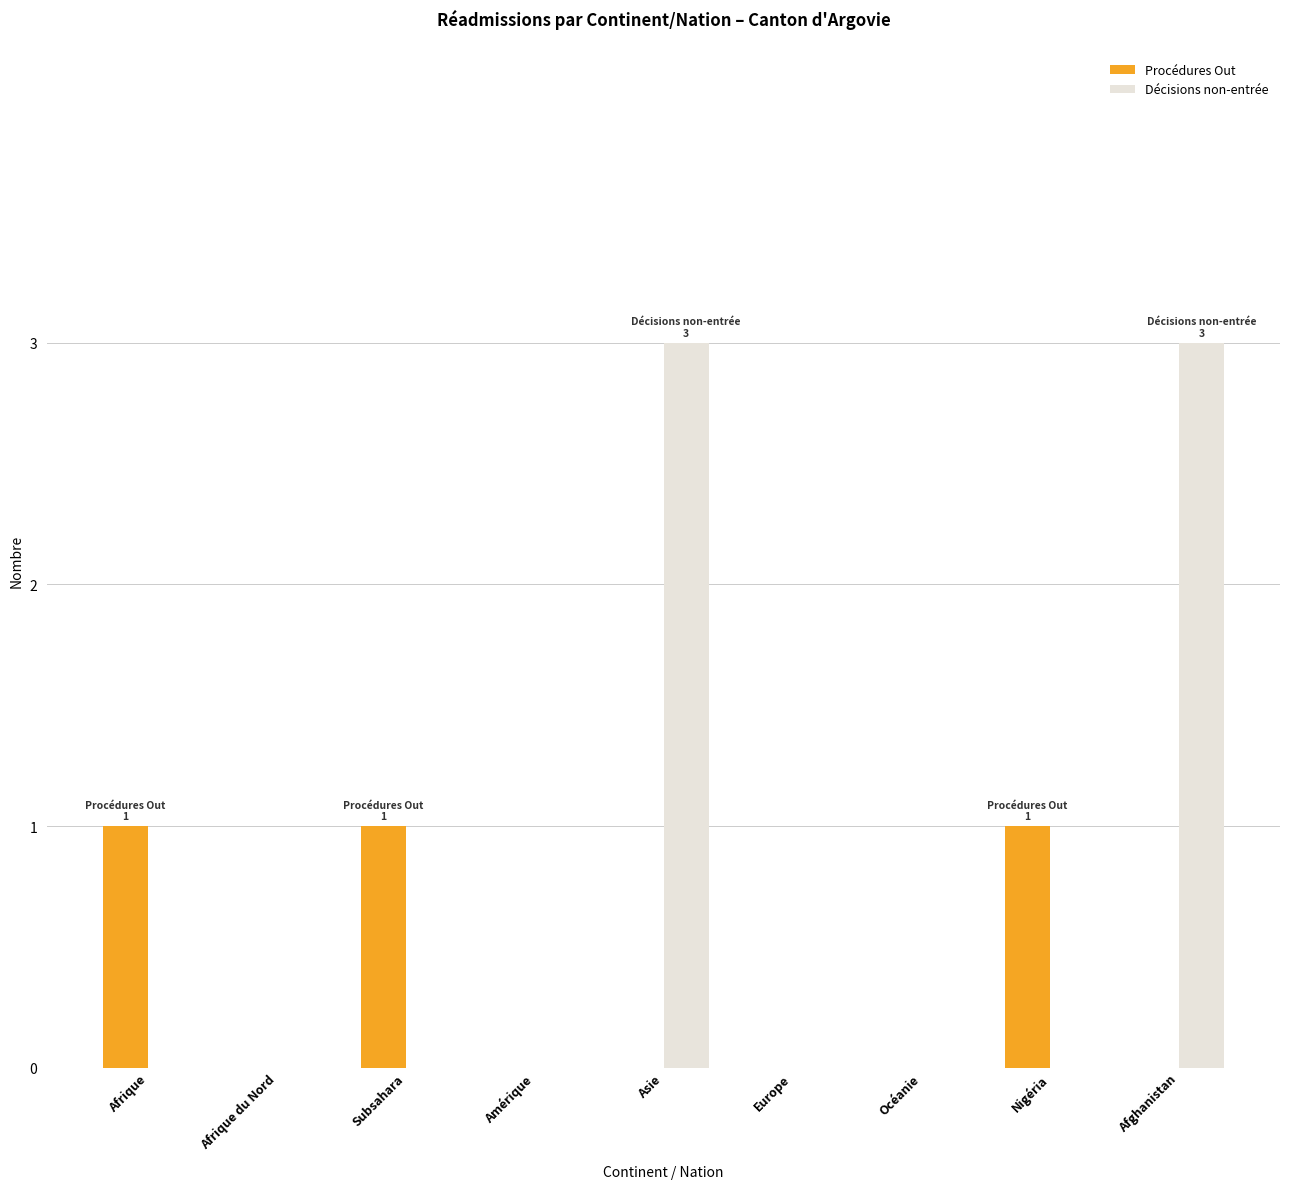

Which series has the largest total across all categories?

Décisions non-entrée